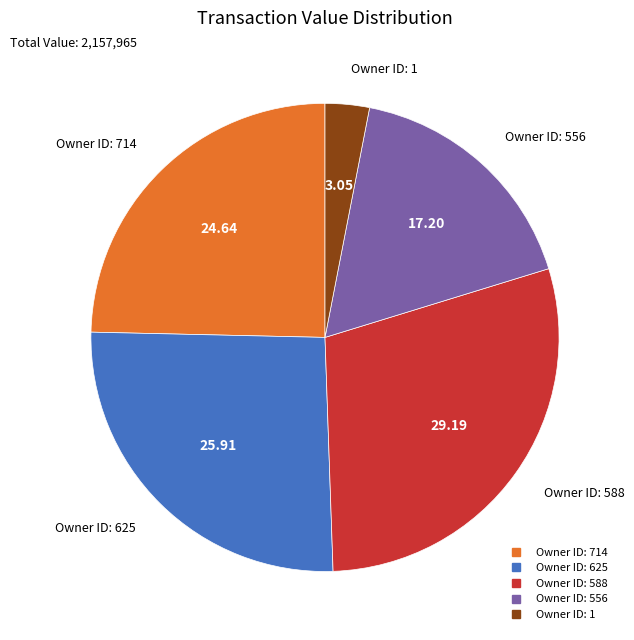

Does any single category account for the majority?

No